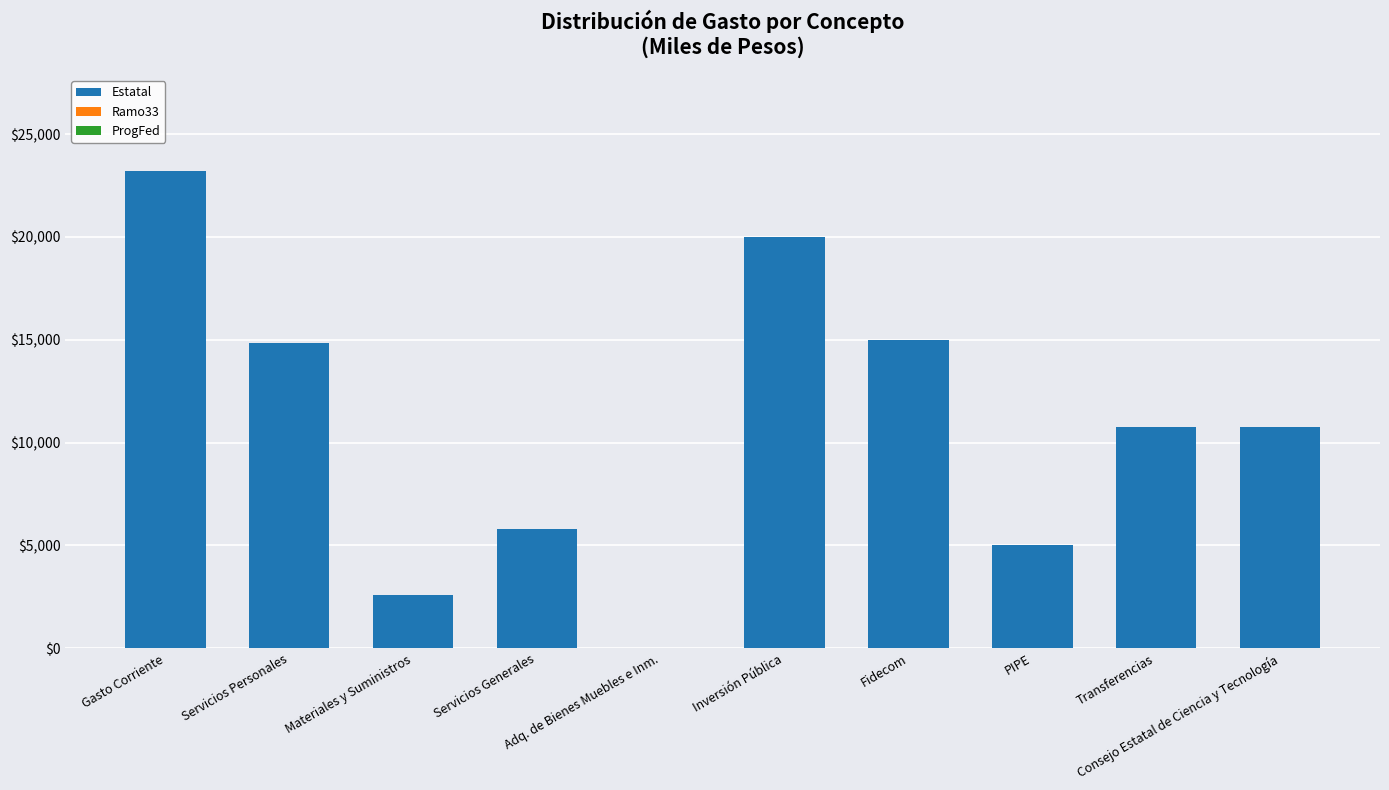

What is the sum of all values?

107980